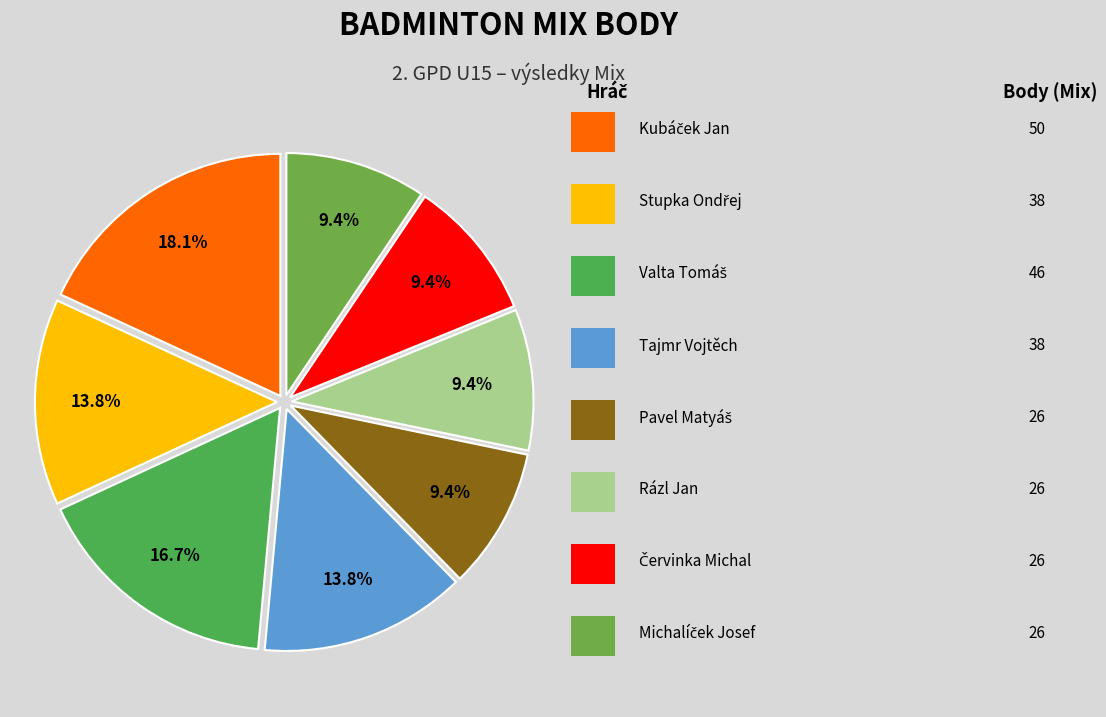

Count the number of slices in the pie.

8